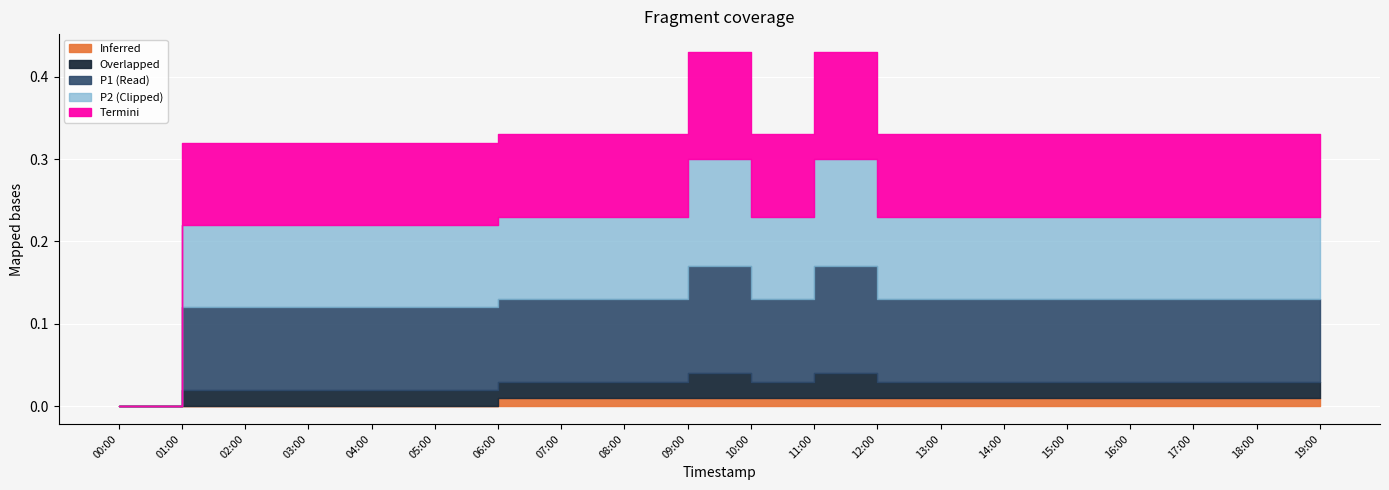

Which has a higher value, 18:00 or 16:00?

18:00